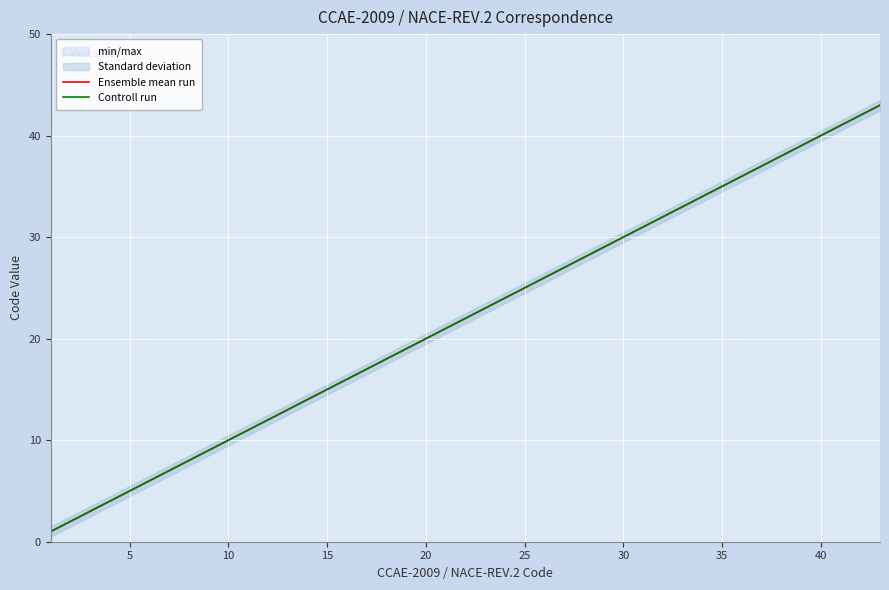

True or false: Ensemble mean run and Controll run cross at least once.

False